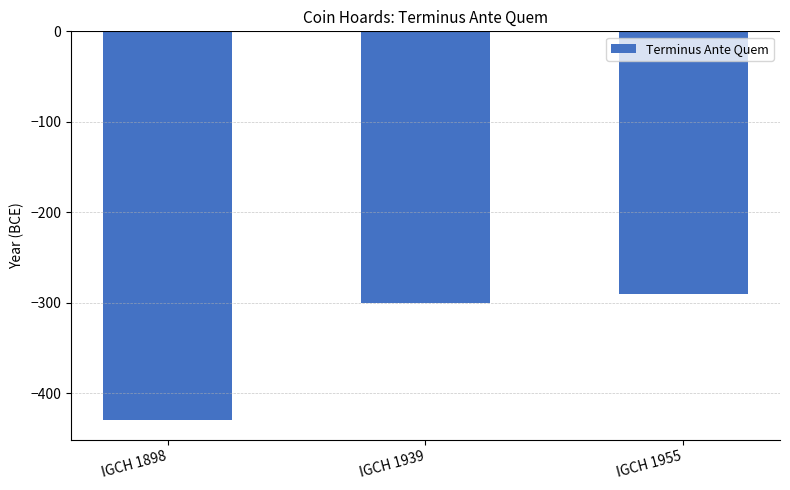

Count the number of categories in the chart.

3